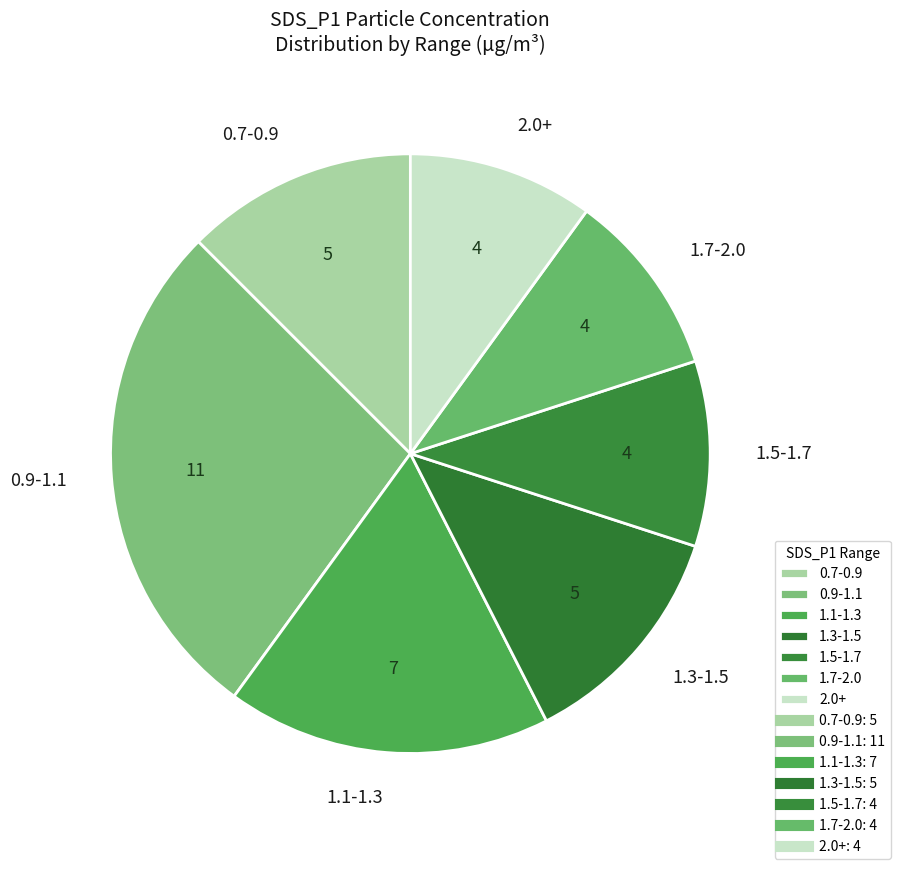

How many segments does this pie chart have?

7